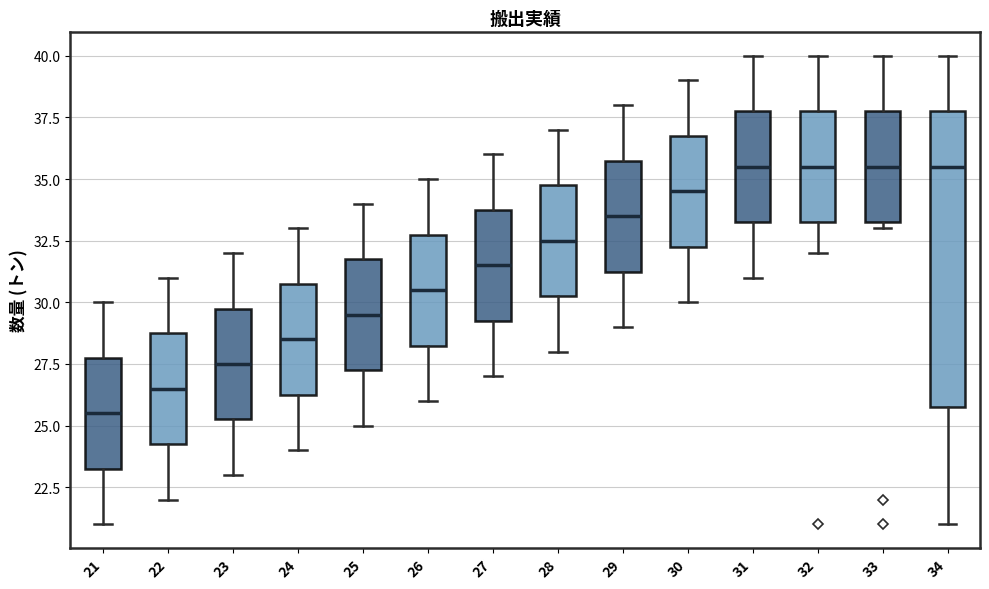

Reading left to right, transcribe this box plot: for each box, give where its median line is, the range the box spans, and where its two whiskers end, as read against the y-axis. The values are not printed on the chart, so give them approximately, as read against the axis.

21: median 25.5, box 23.5 to 28.0, whiskers 21.0 to 30.0
22: median 26.5, box 24.5 to 29.0, whiskers 22.0 to 31.0
23: median 27.5, box 25.5 to 30.0, whiskers 23.0 to 32.0
24: median 28.5, box 26.5 to 31.0, whiskers 24.0 to 33.0
25: median 29.5, box 27.5 to 32.0, whiskers 25.0 to 34.0
26: median 30.5, box 28.5 to 33.0, whiskers 26.0 to 35.0
27: median 31.5, box 29.5 to 34.0, whiskers 27.0 to 36.0
28: median 32.5, box 30.5 to 35.0, whiskers 28.0 to 37.0
29: median 33.5, box 31.5 to 36.0, whiskers 29.0 to 38.0
30: median 34.5, box 32.5 to 37.0, whiskers 30.0 to 39.0
31: median 35.5, box 33.5 to 38.0, whiskers 31.0 to 40.0
32: median 35.5, box 33.5 to 38.0, whiskers 32.0 to 40.0
33: median 35.5, box 33.5 to 38.0, whiskers 33.0 to 40.0
34: median 35.5, box 26.0 to 38.0, whiskers 21.0 to 40.0